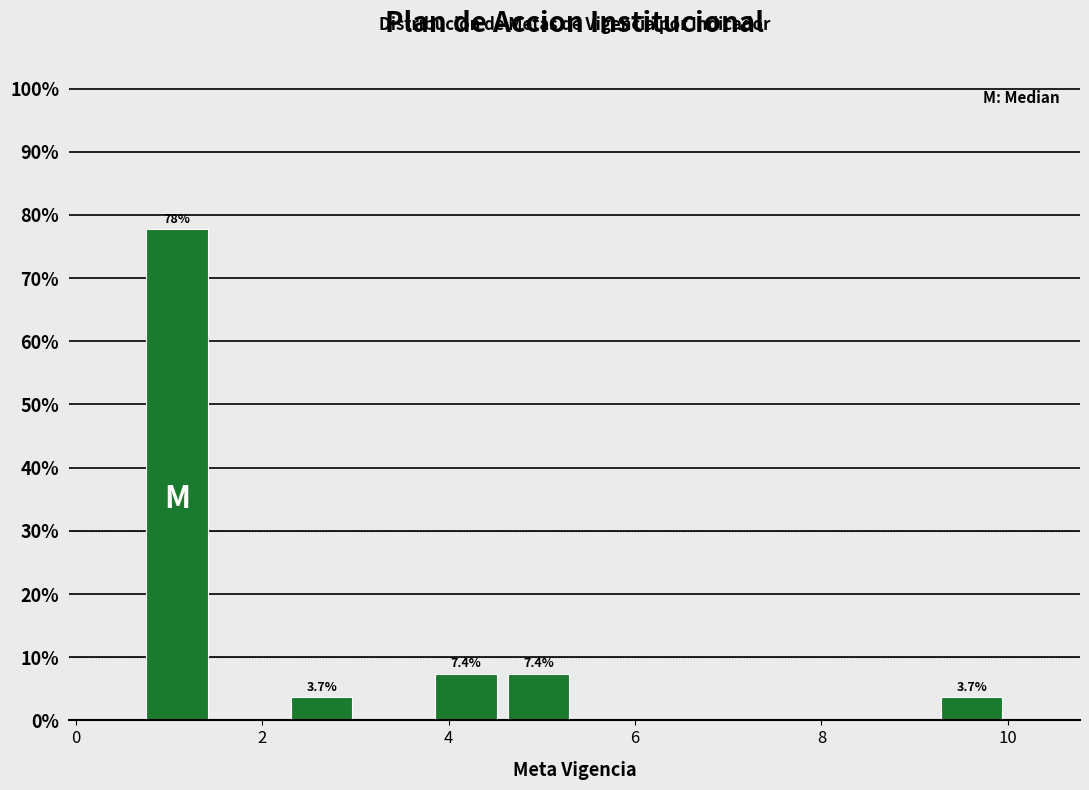

Read against the x-axis, roughly where is the centre of the tallest bar?

1.0